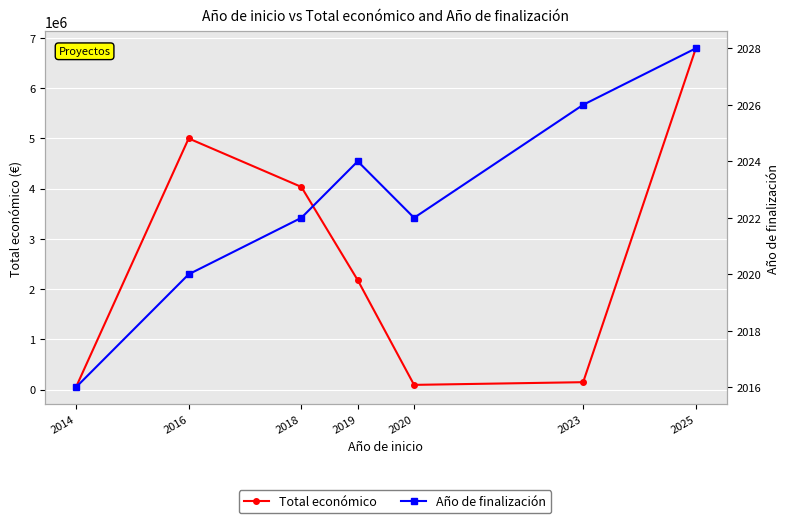

Rank the series by their average value, from lowest to highest.

Año de finalización, Total económico